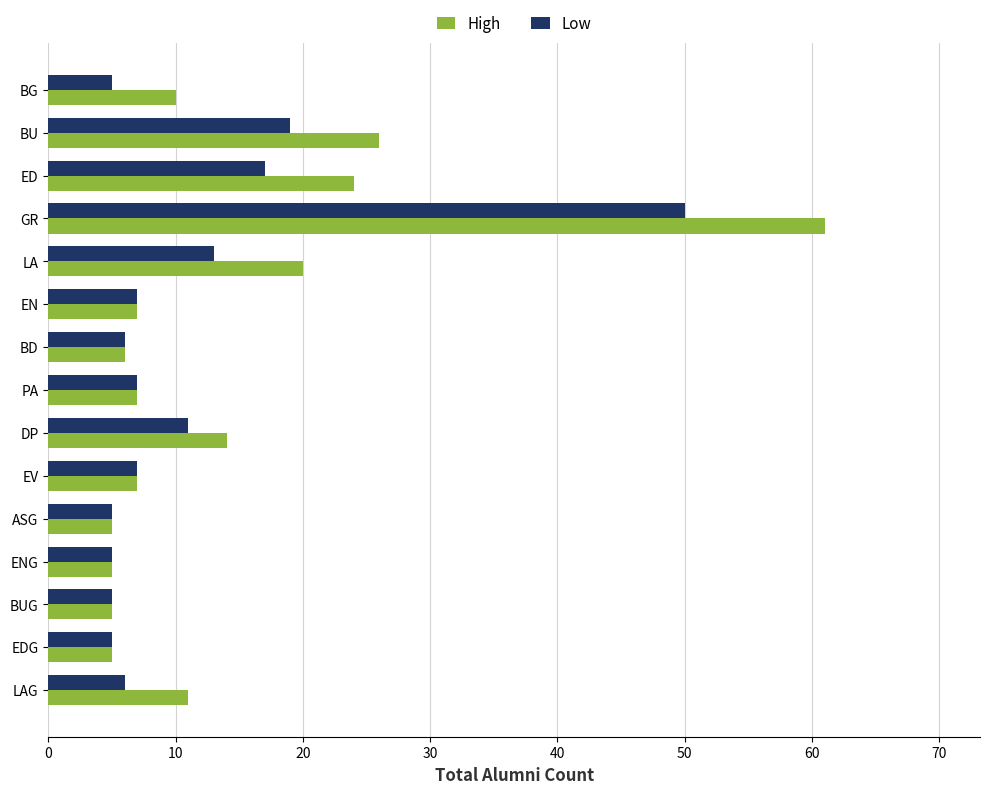

Rank the series by their maximum value, from lowest to highest.

Low, High